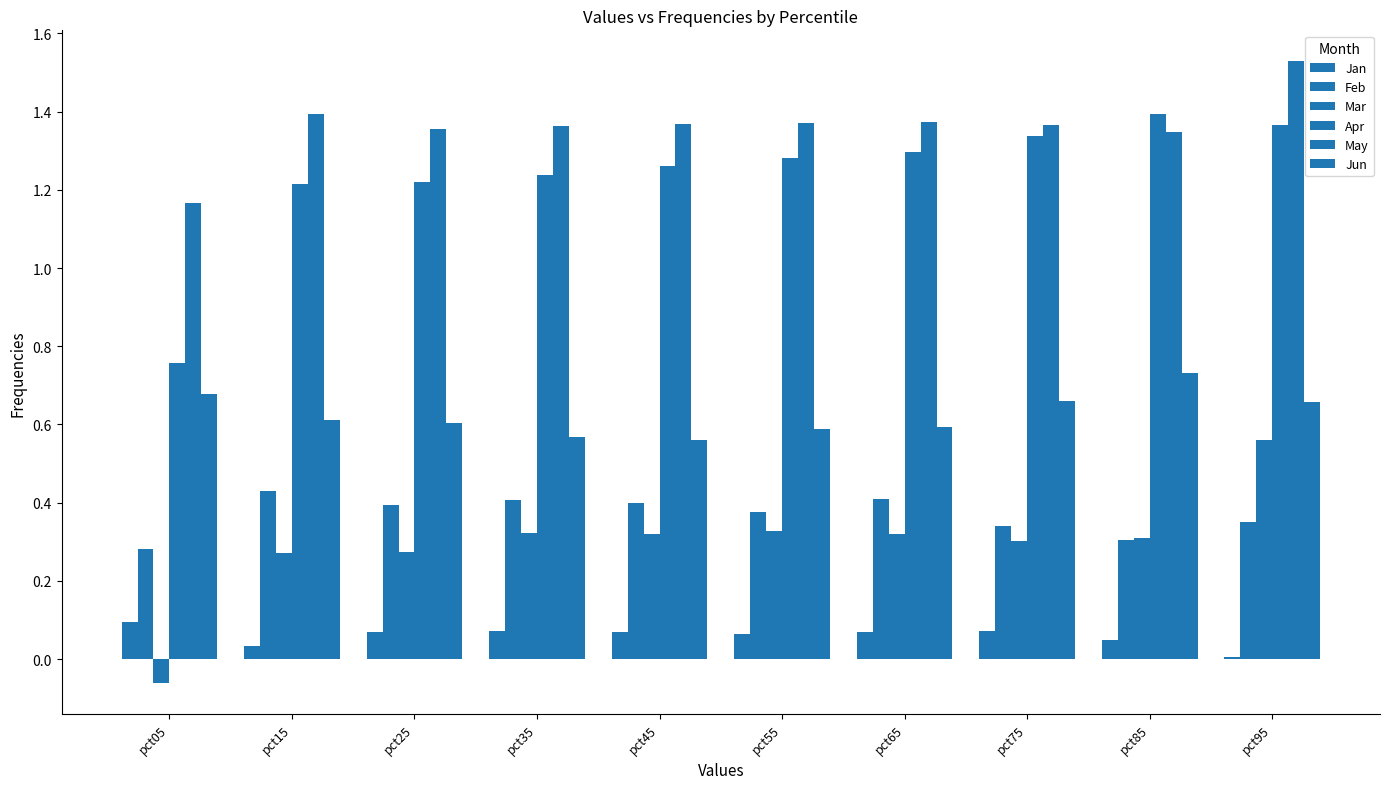

Count the number of data series in this chart.

6